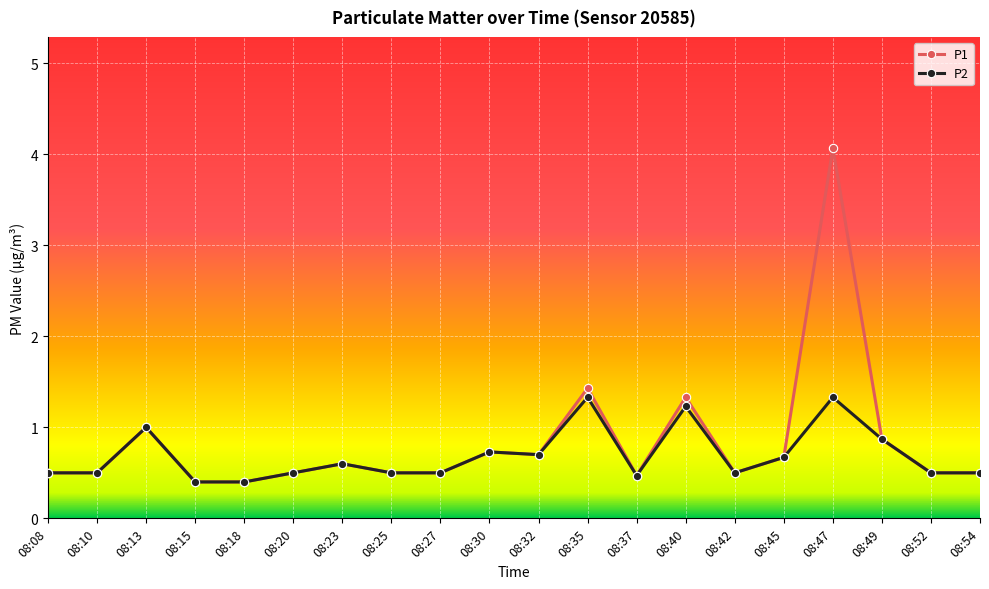

The value of P1 at 08:47 is 1.1. True or false?

False